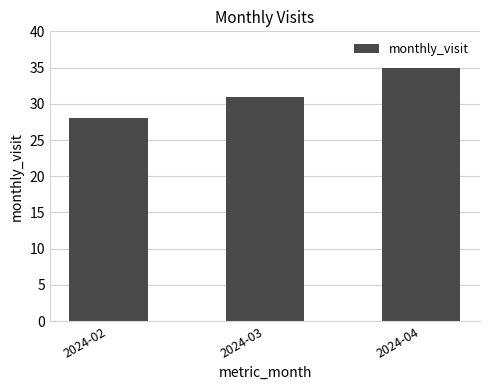

What is the minimum value shown in the chart?

28